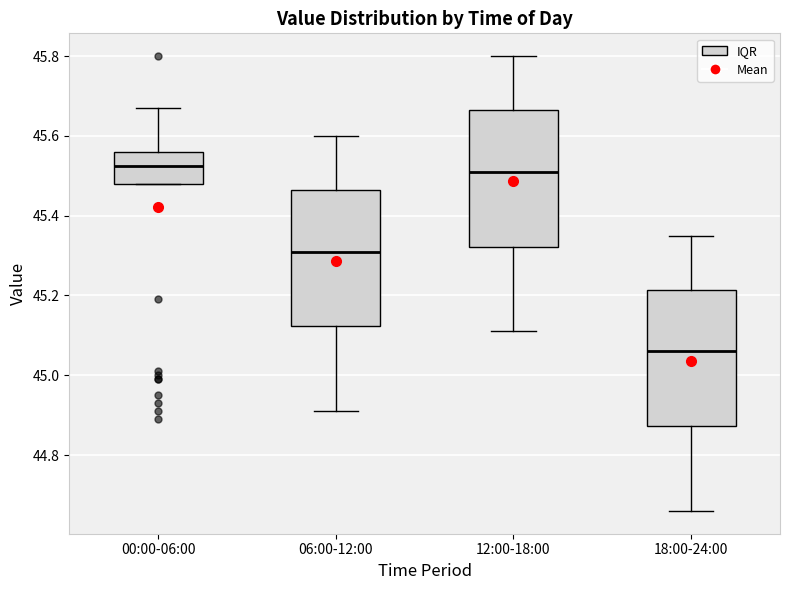

Which box's median line is the lowest?

18:00-24:00